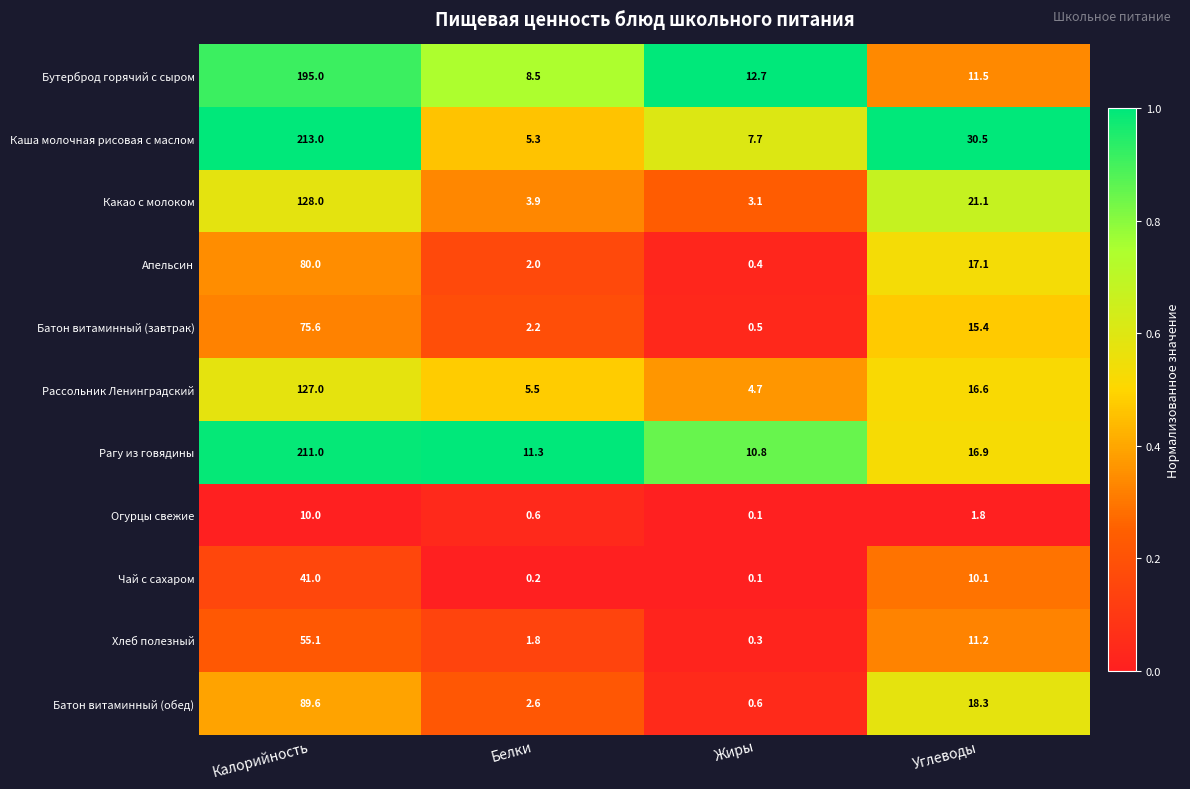

What is the difference between the maximum and second lowest values in the Апельсин series?

78.0